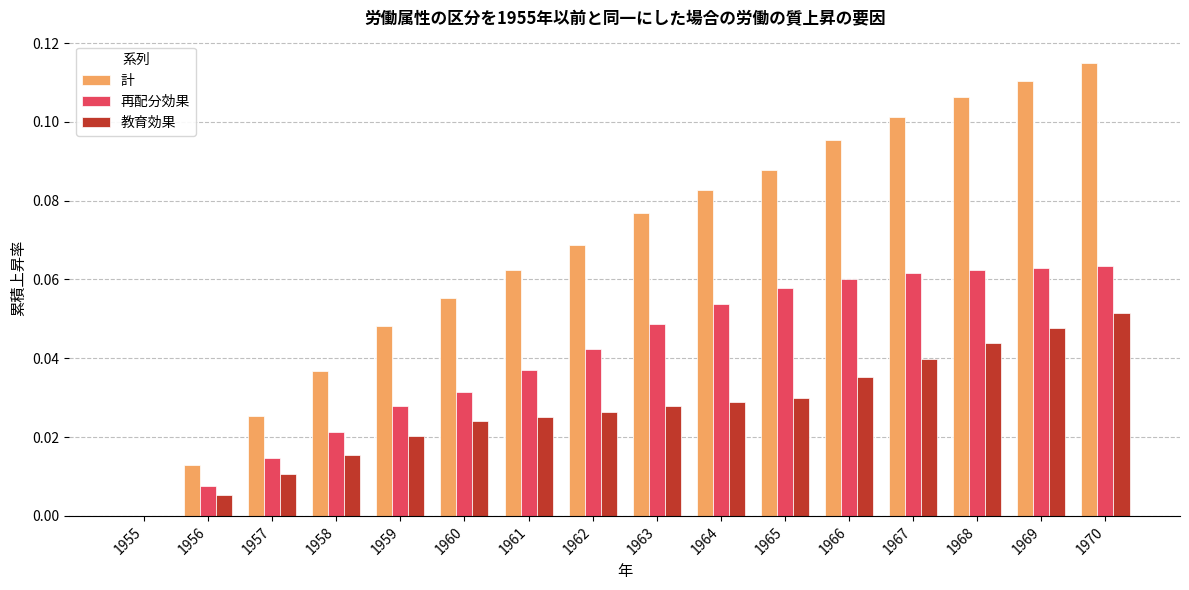

Which category has the highest value in the 教育効果 series?

1970